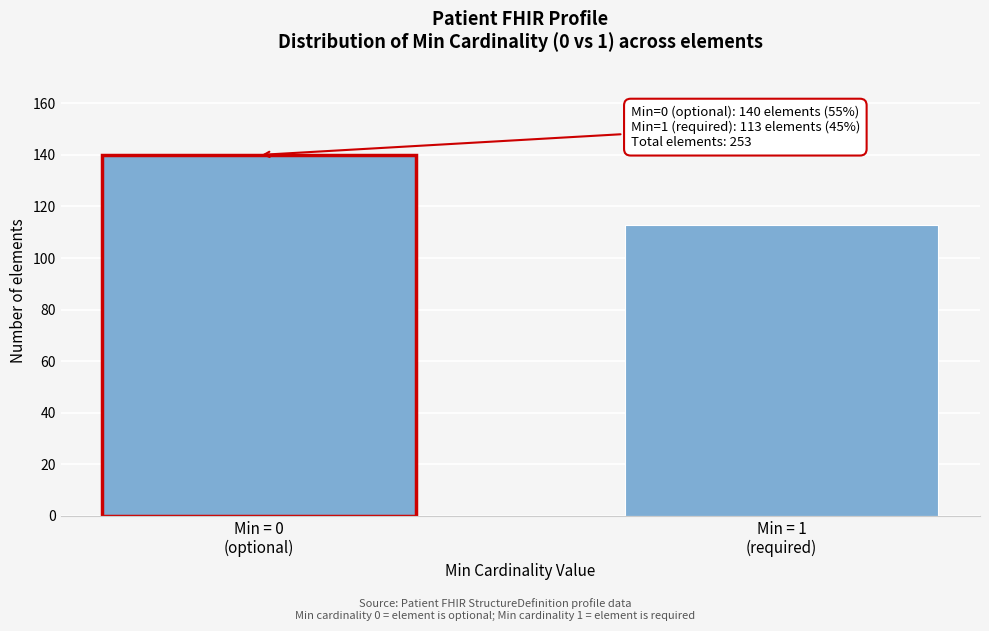

Reading right to left, transcribe all the data shown in this chart.

113	140